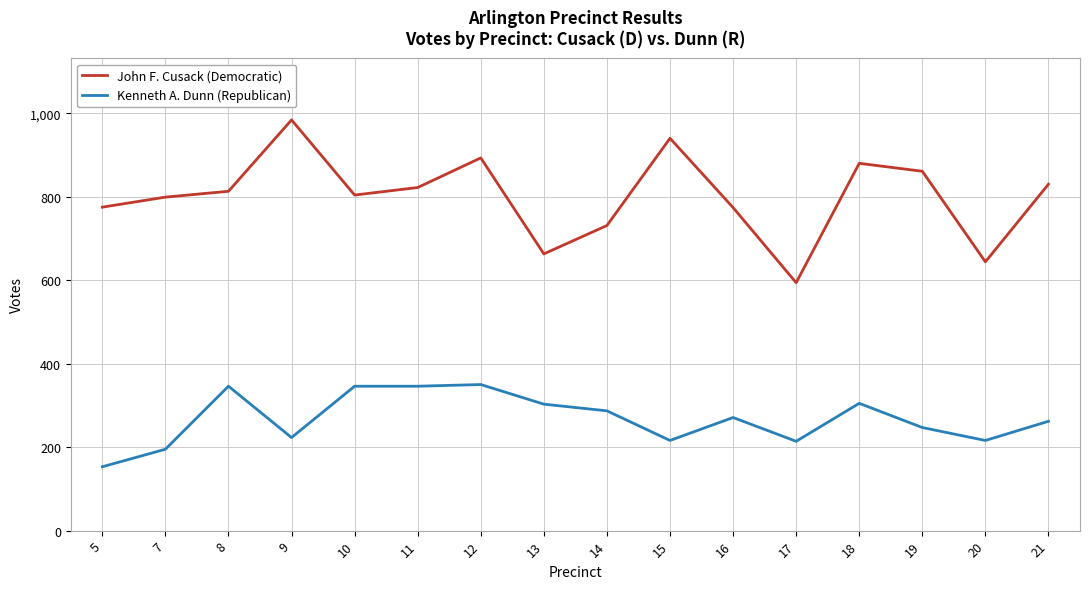

What is the sum of the John F. Cusack (Democratic) values at 5 and 20?

1419